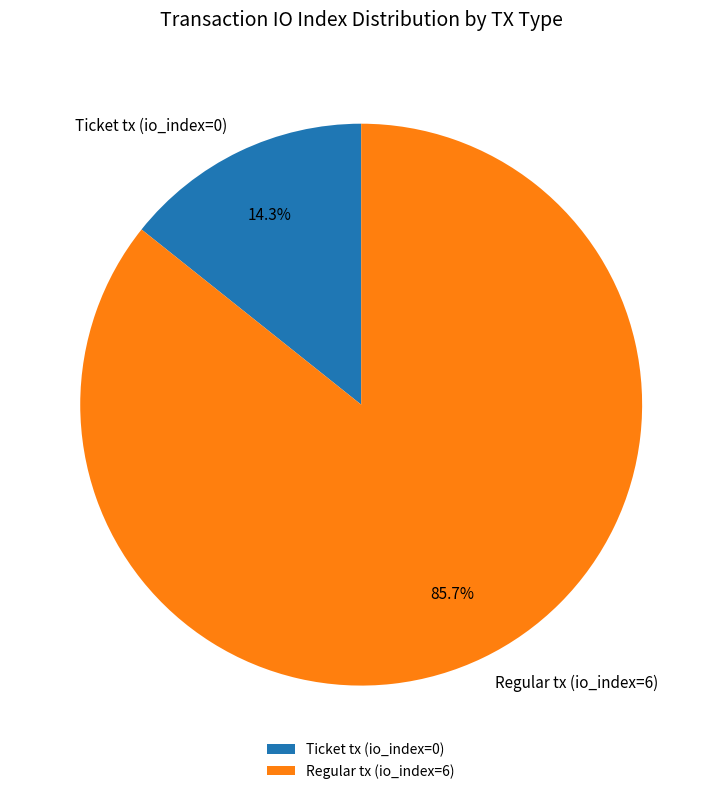

Is the sum of Regular tx (io_index=6) and Ticket tx (io_index=0) greater than half?

Yes